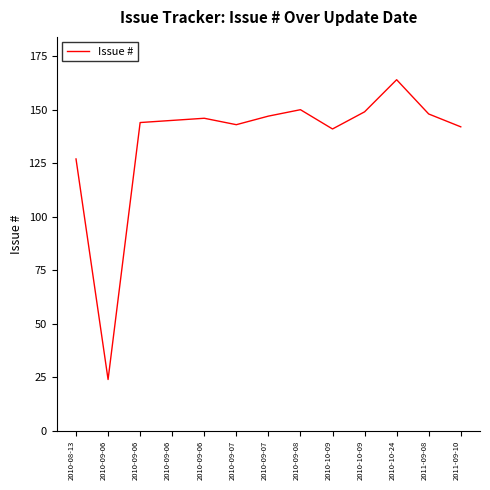

How many lines are shown in the chart?

1